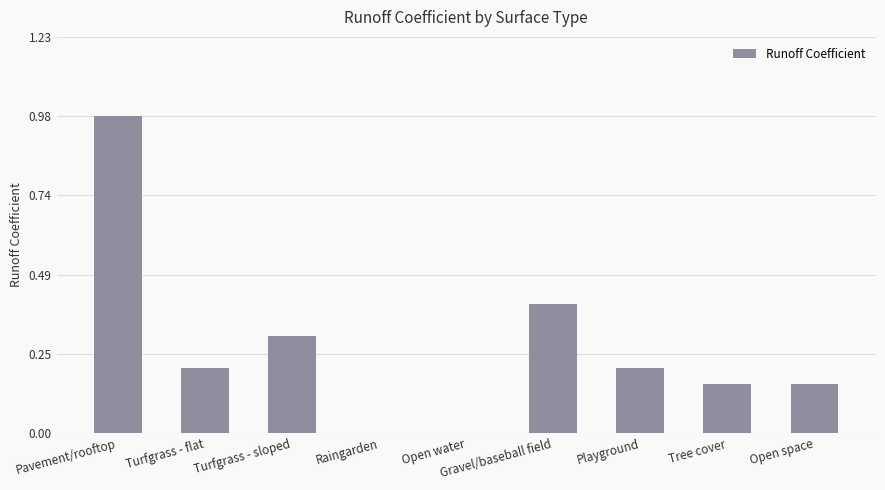

What is the sum of all values?

2.4